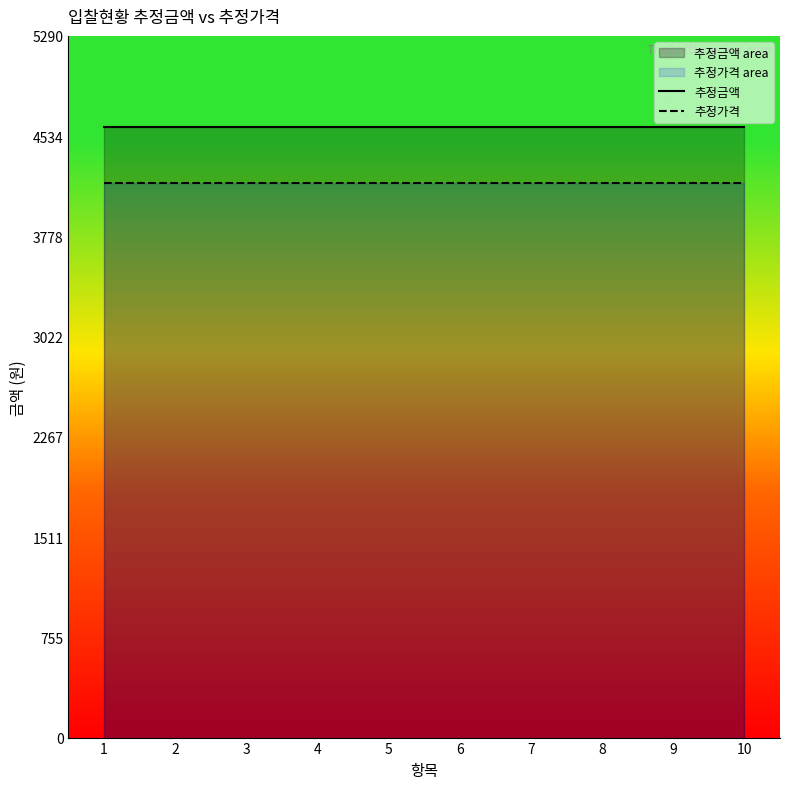

What is the value of the 추정가격 point at the 1st from the left?

4181